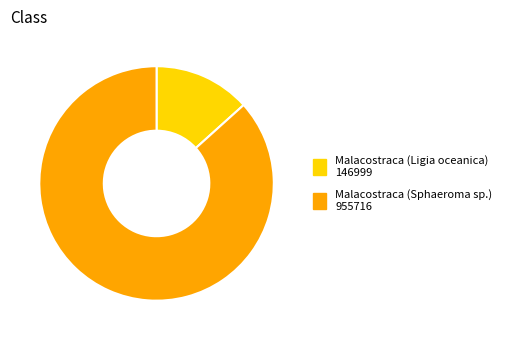

Which category accounts for the majority?

Malacostraca (Sphaeroma sp.)